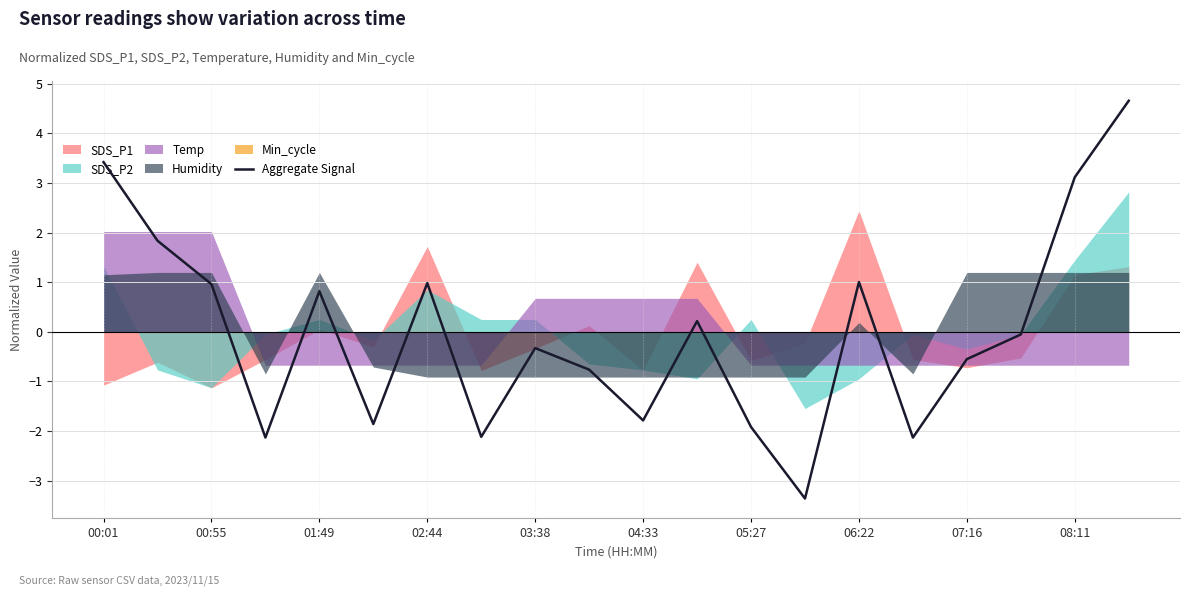

What is the greatest value displayed?

4.7